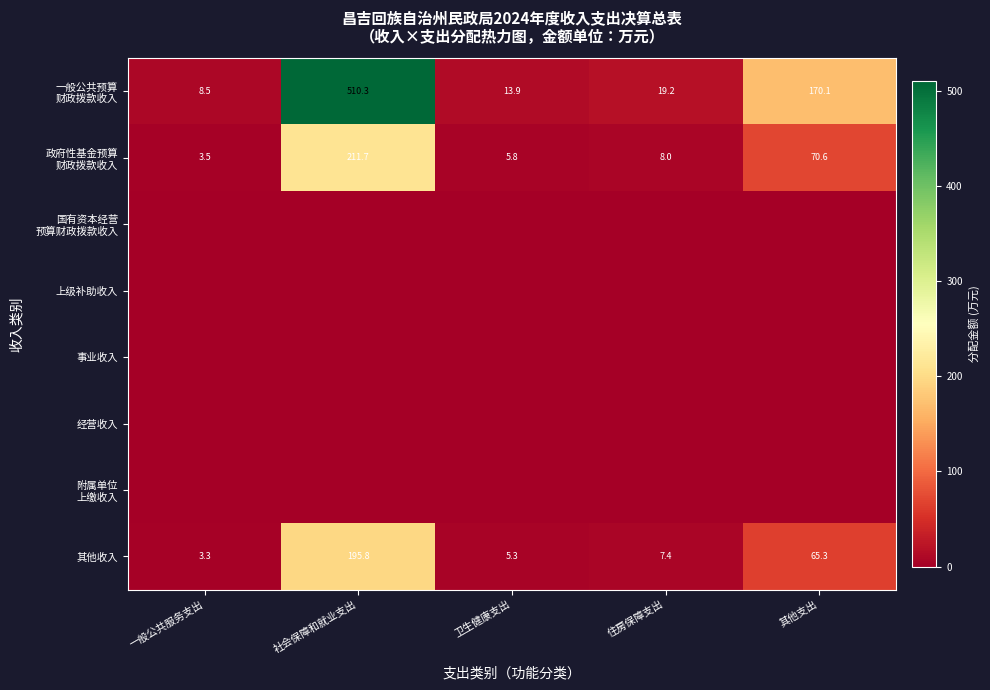

Which has a higher value, 一般公共服务支出 or 卫生健康支出?

卫生健康支出